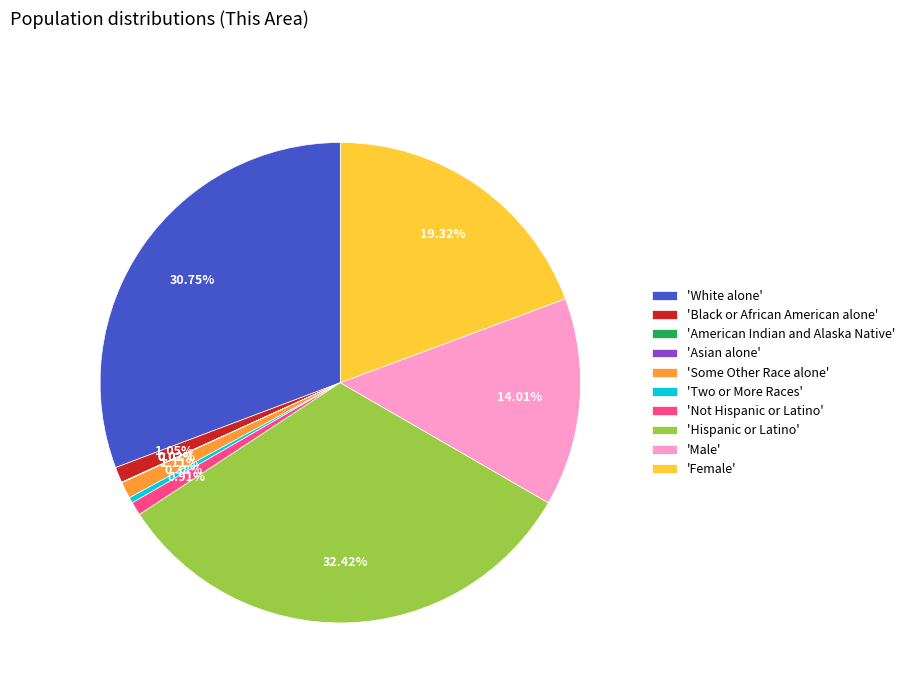

Do 'Hispanic or Latino' and 'Some Other Race alone' together represent more than half of the pie?

No